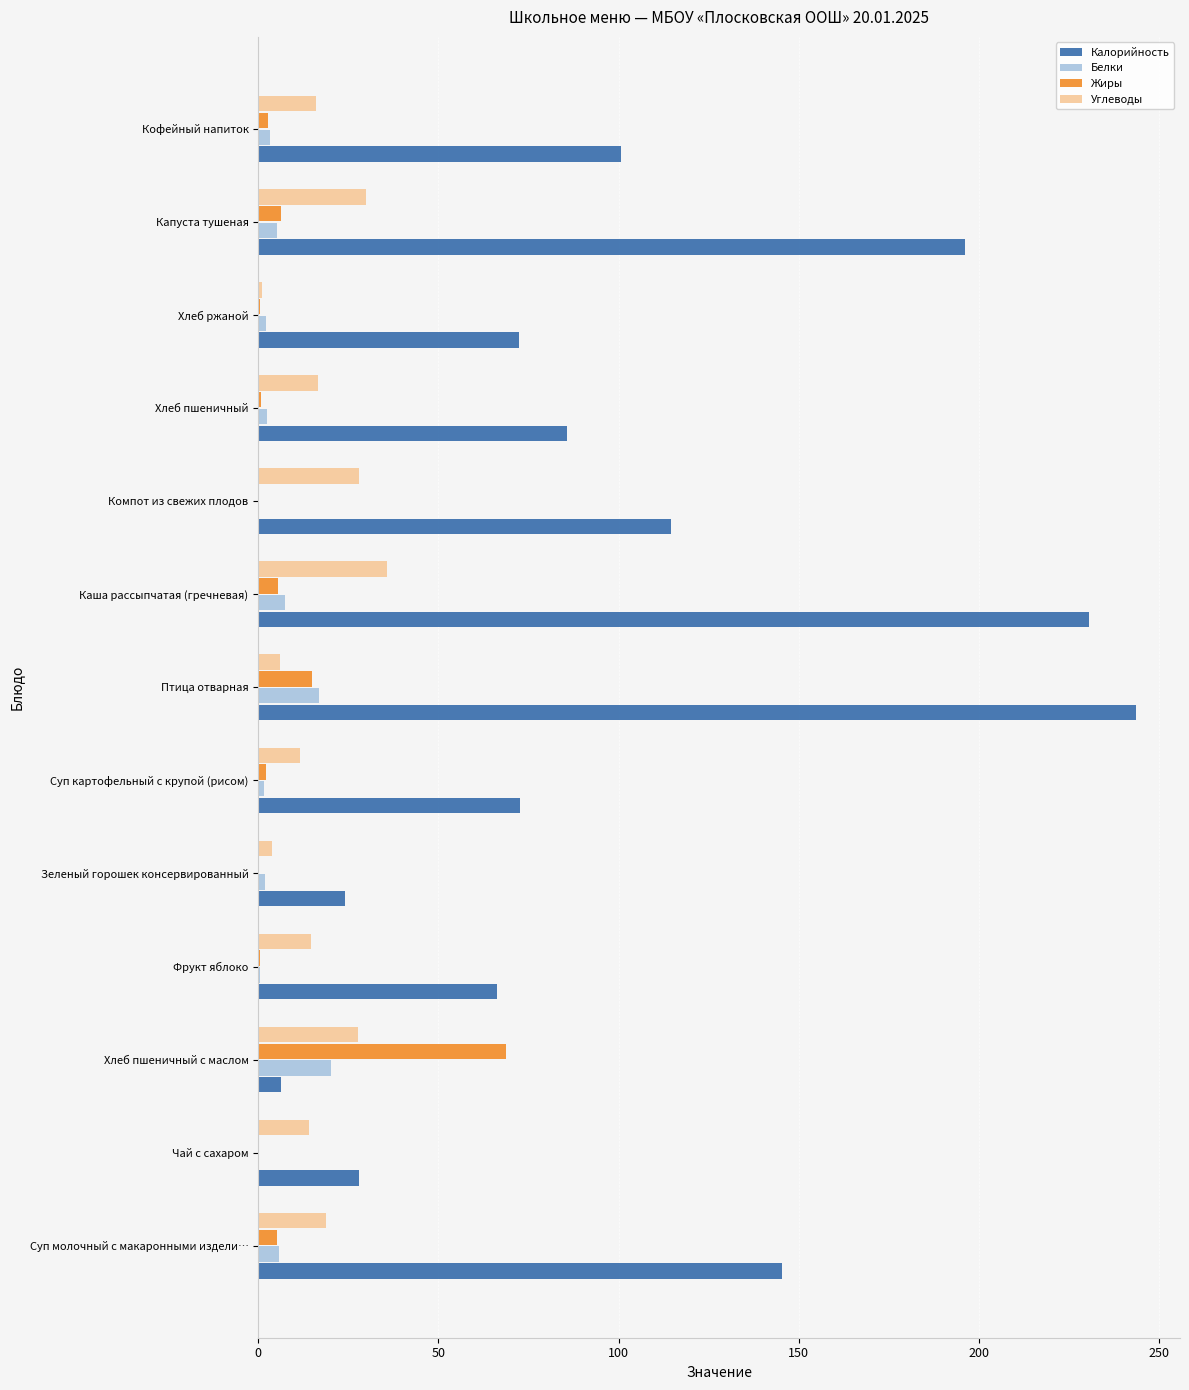

Which series changed the most between Суп картофельный с крупой (рисом) and Птица отварная?

Калорийность